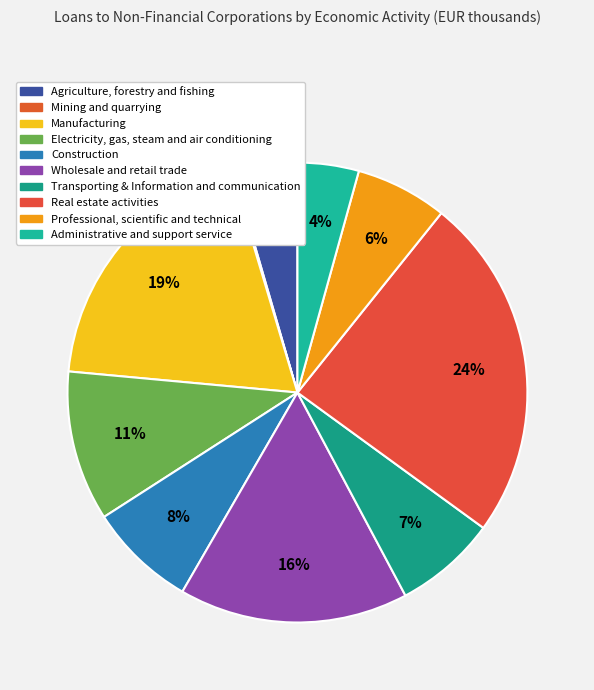

What is the smallest slice in the pie chart?

Mining and quarrying